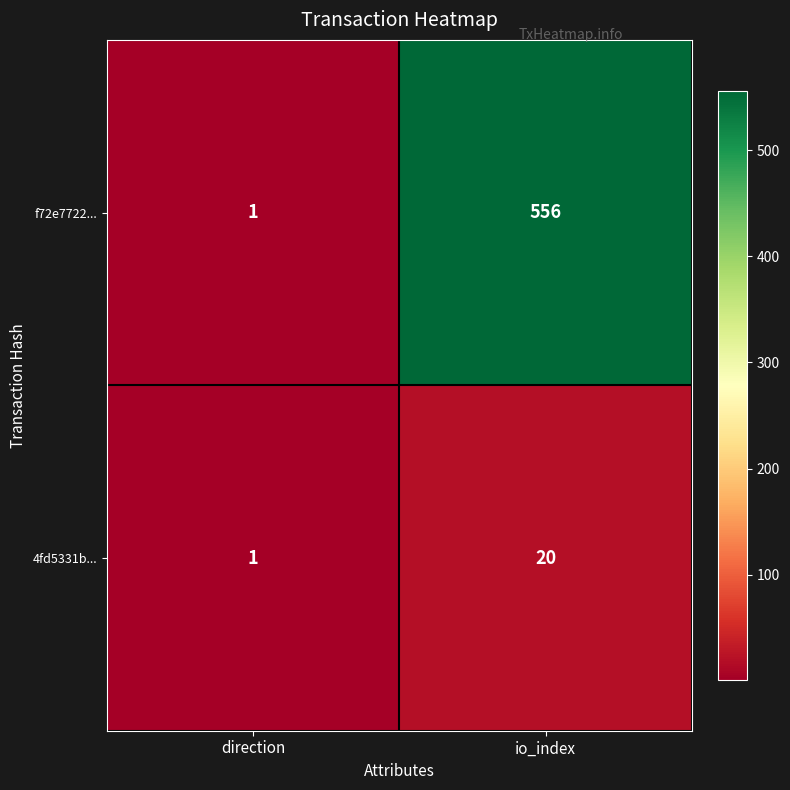

Which series has the largest range (max minus min)?

f72e7722...